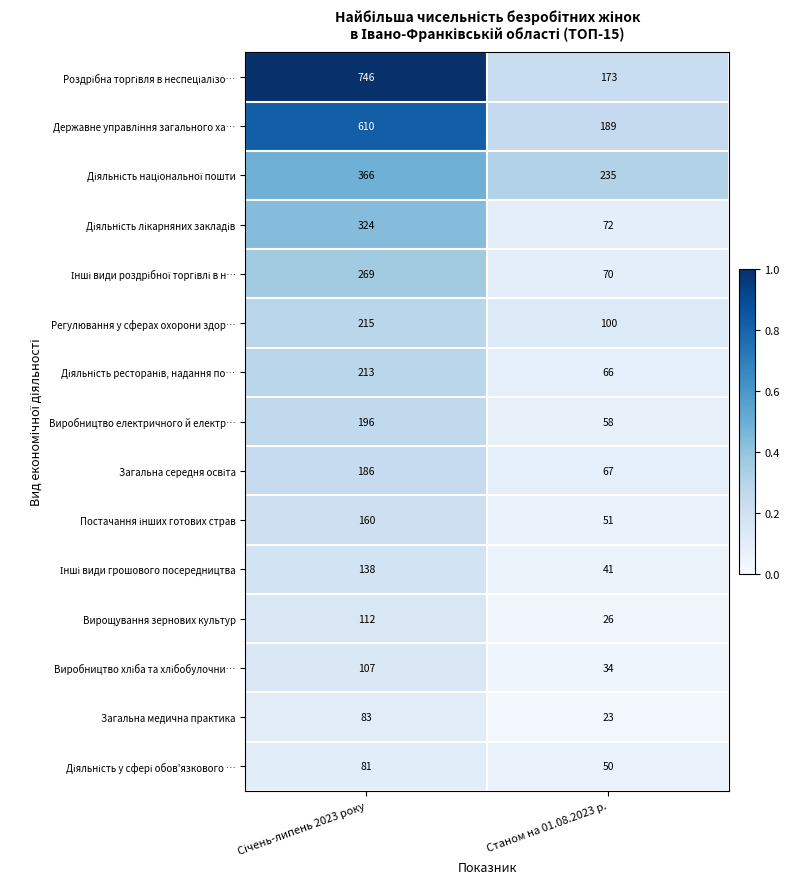

What is the spread (max minus min) of values at Станом на 01.08.2023 р.?

212